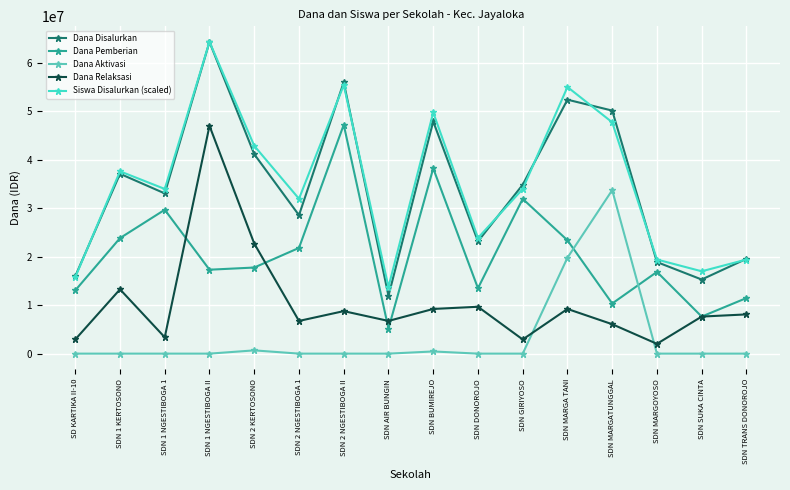

What is the greatest value displayed?

64350000.0